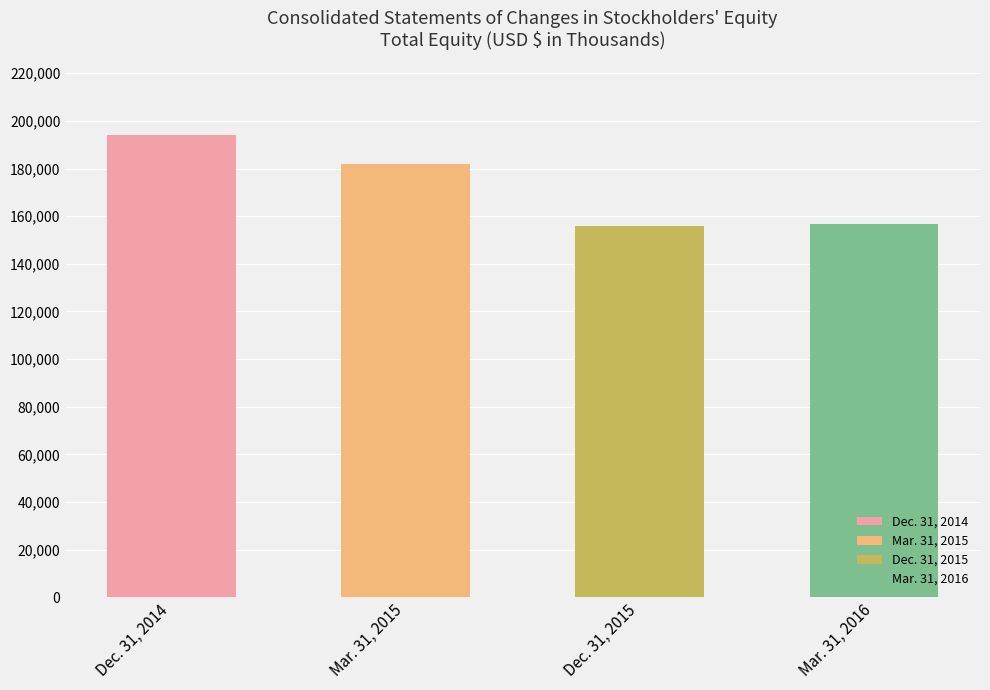

What is the change in value from Dec. 31, 2014 to Dec. 31, 2015?

-38234